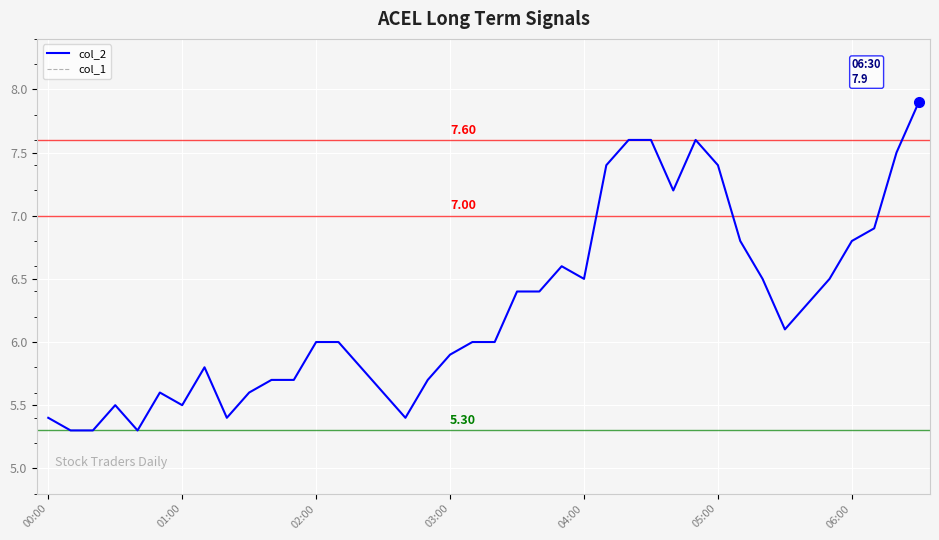

At how many categories does at least one series exceed 4?

40